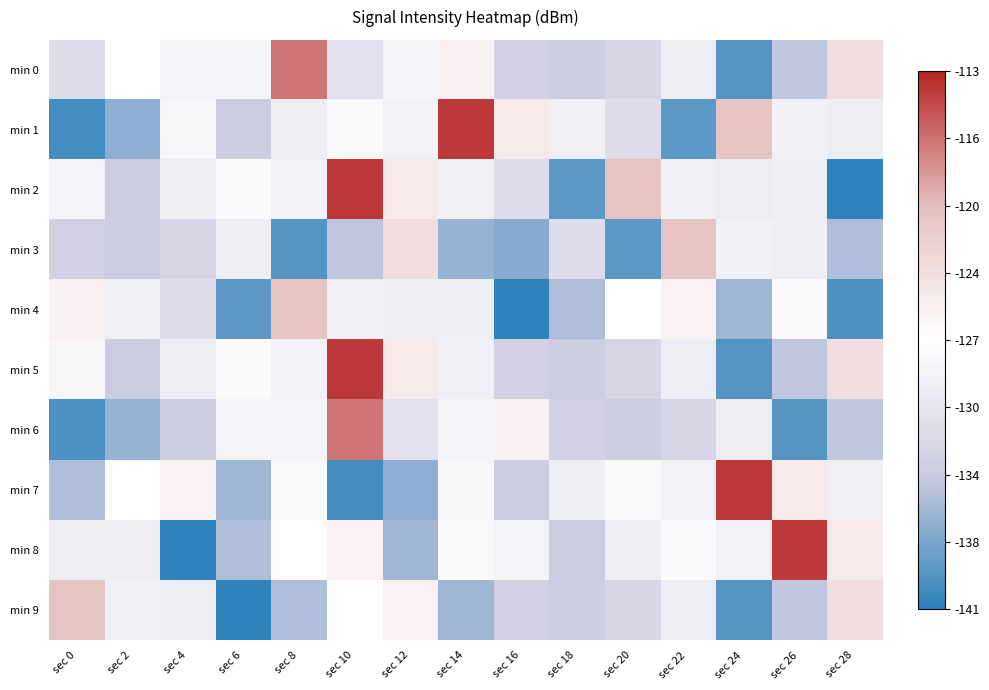

List the series in order of their peak value, highest first.

min 1, min 2, min 5, min 7, min 8, min 0, min 6, min 3, min 4, min 9